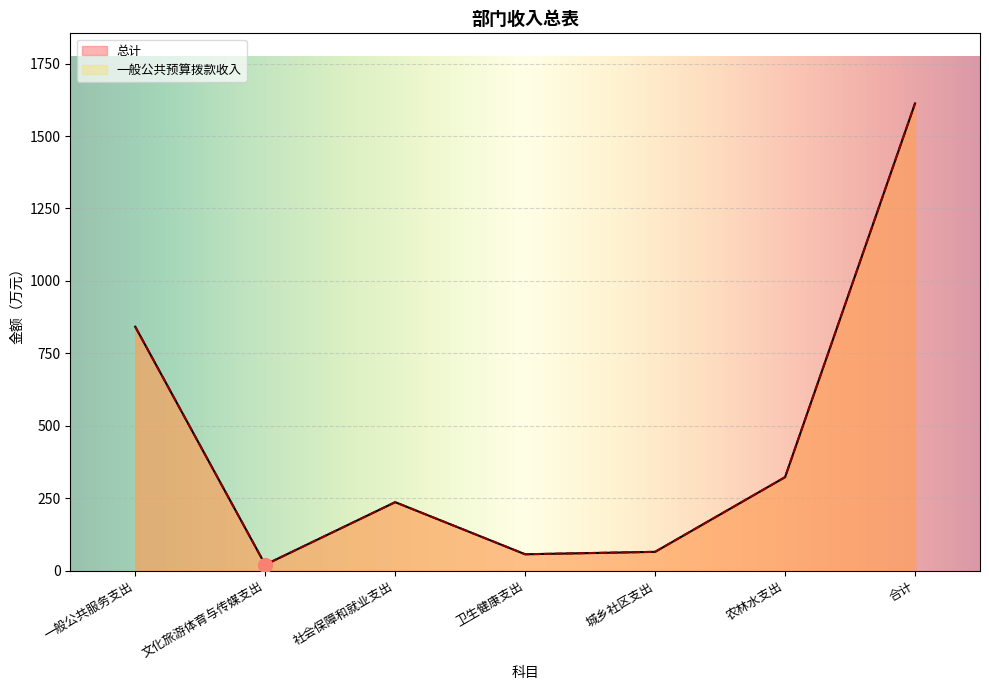

True or false: 一般公共预算拨款收入 and 总计 intersect in this chart.

False